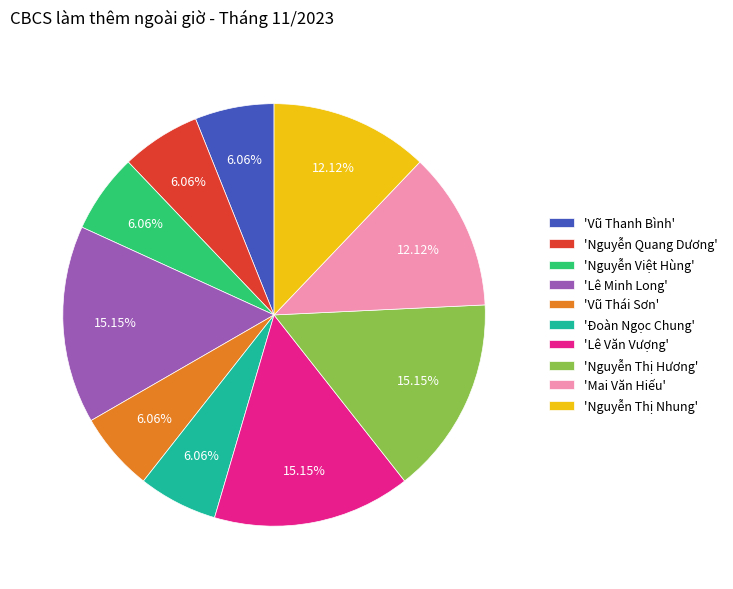

Does 'Lê Minh Long' represent more than half of the total?

No